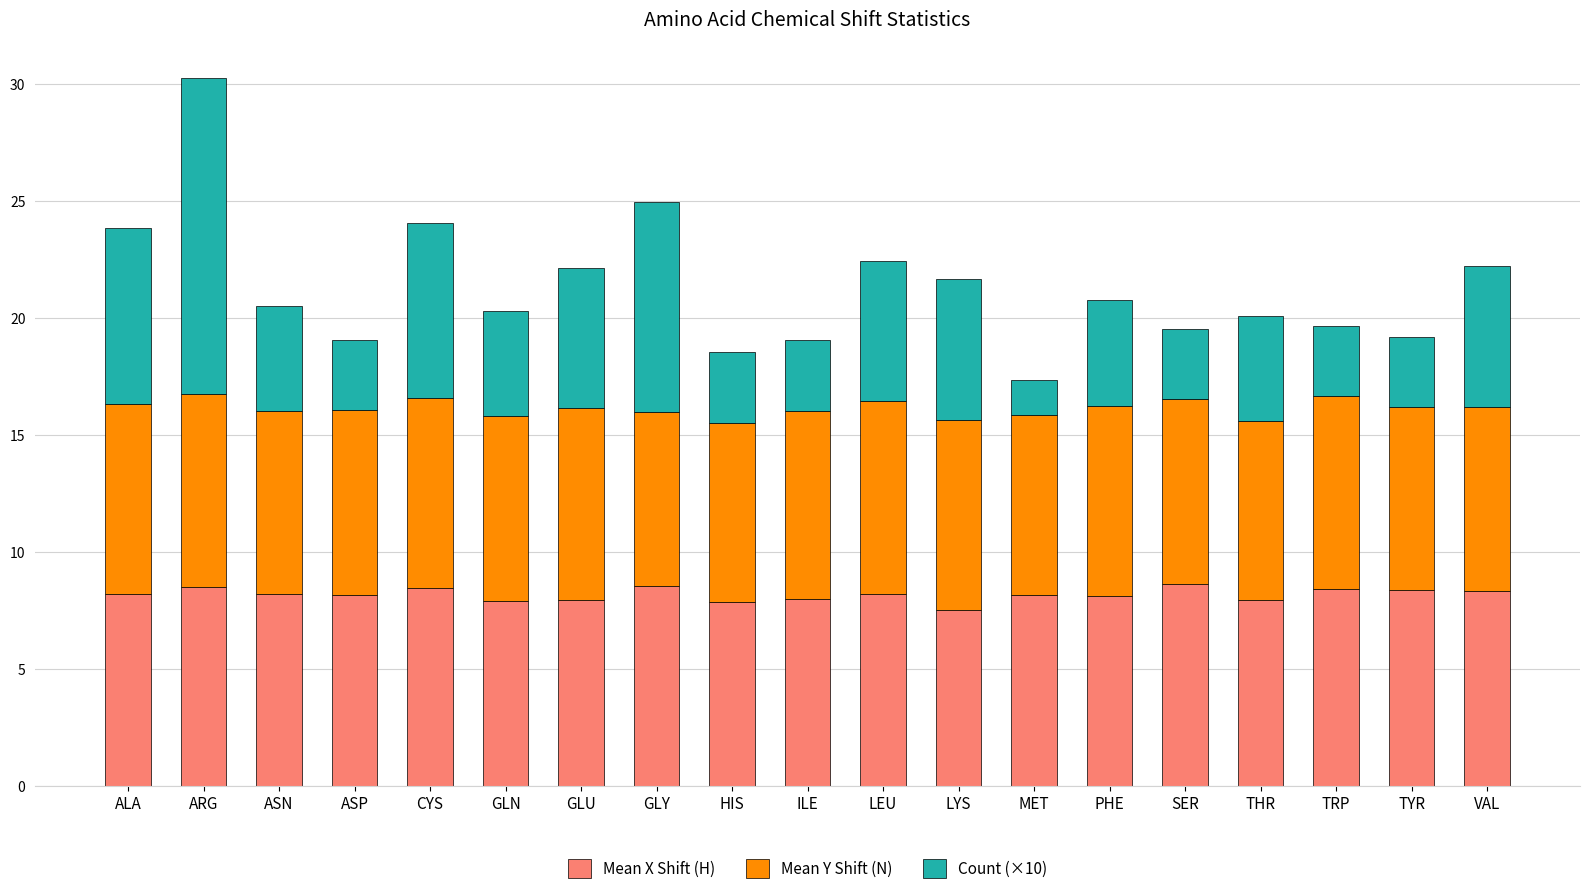

What is the total value across all series at ILE?

19.0